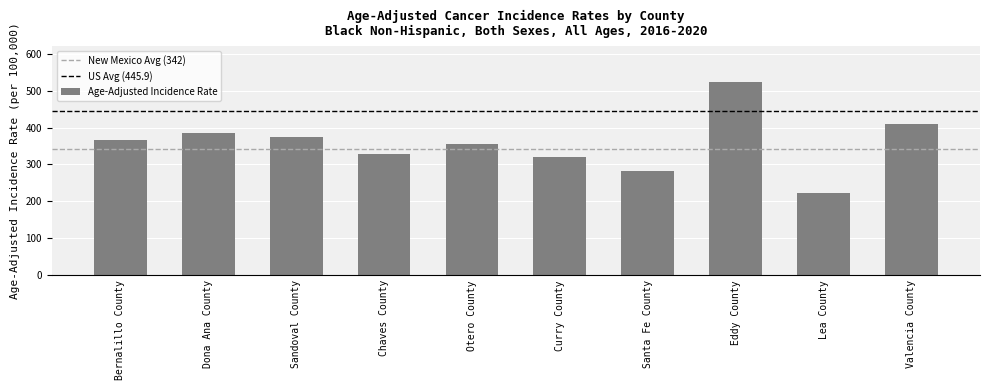

Reading left to right, extract all data points from this chart.

364.9	385.4	374.9	327.0	354.9	319.0	283.3	522.1	223.5	408.5